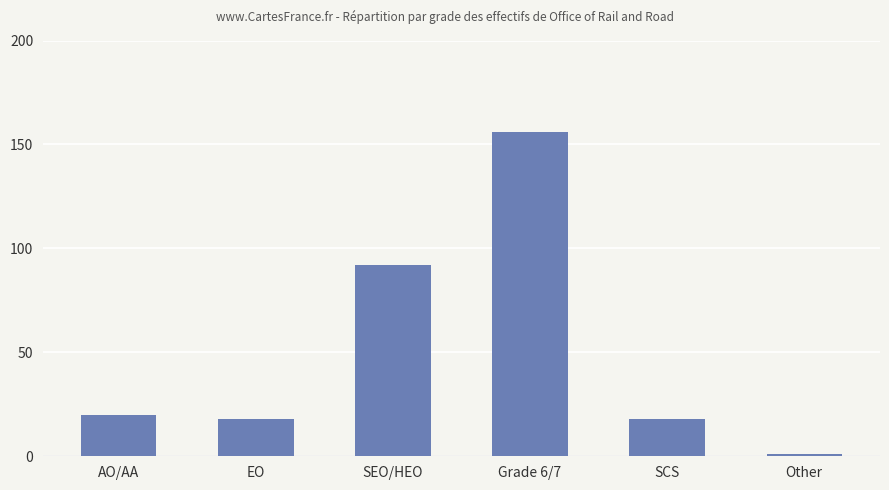

Is it true that the value at AO/AA is 5?

False